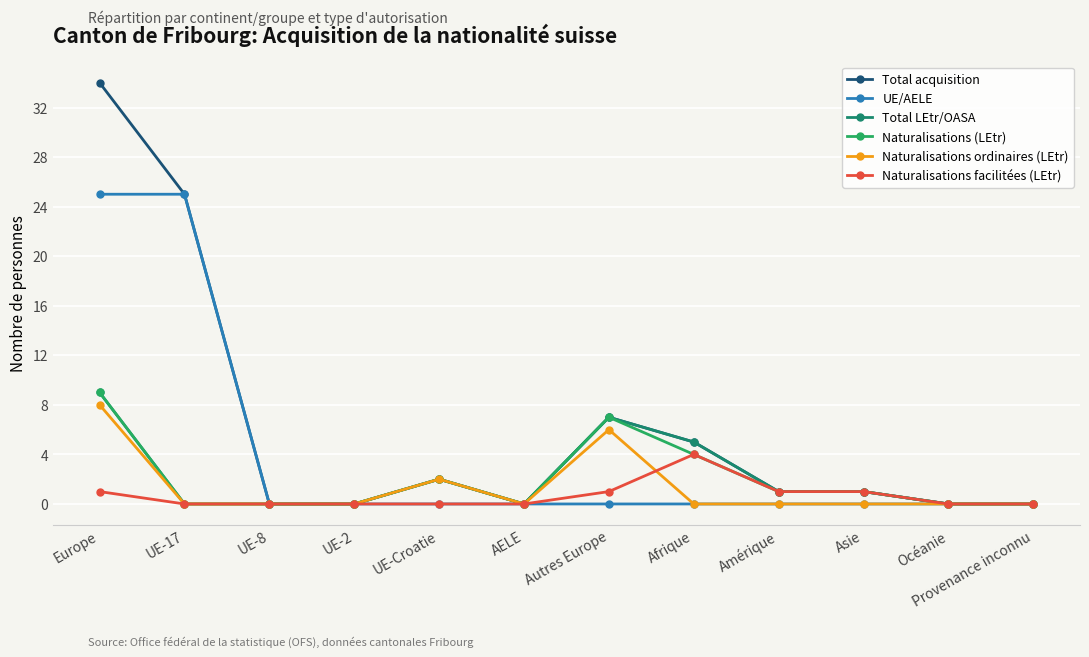

What are all the series names shown in the legend?

Total acquisition, UE/AELE, Total LEtr/OASA, Naturalisations (LEtr), Naturalisations ordinaires (LEtr), Naturalisations facilitées (LEtr)